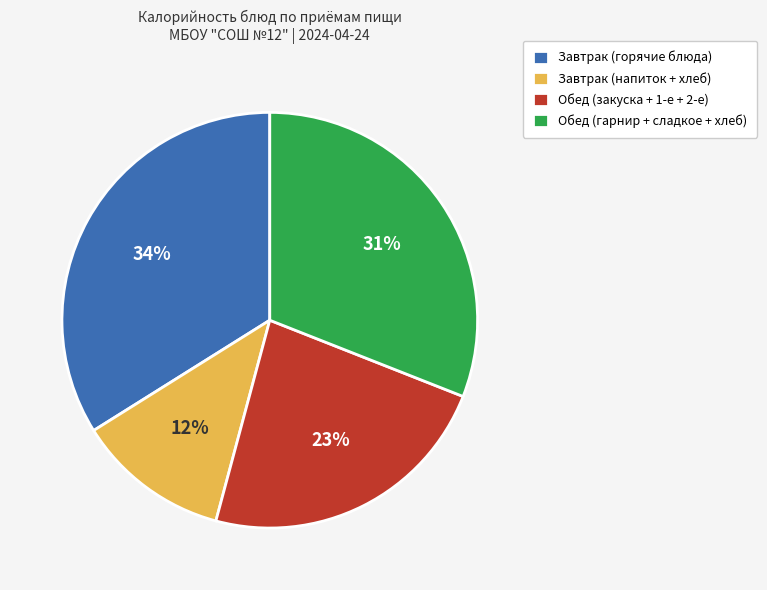

To the nearest percent, what percentage of the pie is Завтрак (горячие блюда)?

34%